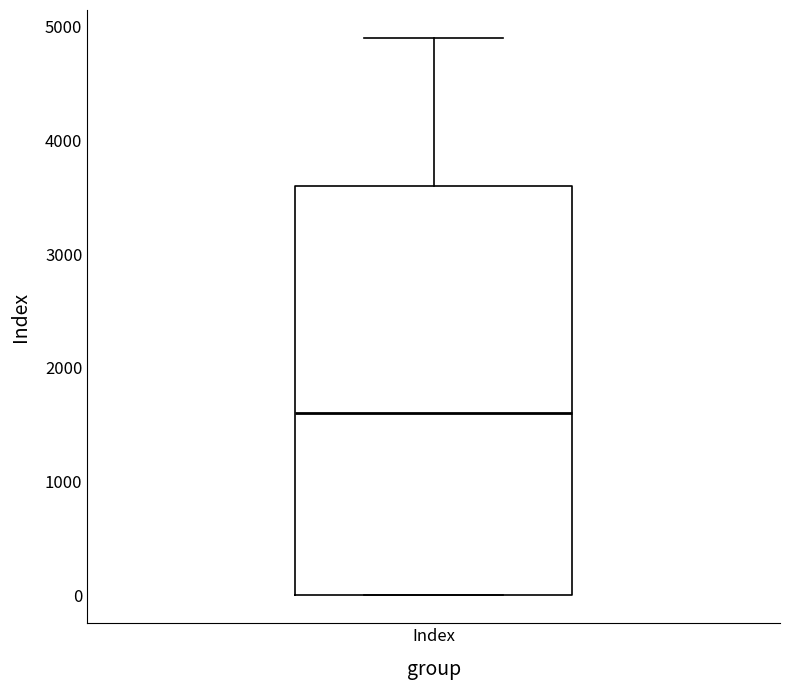

Read this box plot against the y-axis: the position of the median line, the range covered by the box, and the ends of both whiskers. The values are not printed on the chart, so give them approximately, as read against the axis.

median 1600, box 0 to 3600, whiskers 0 to 4900